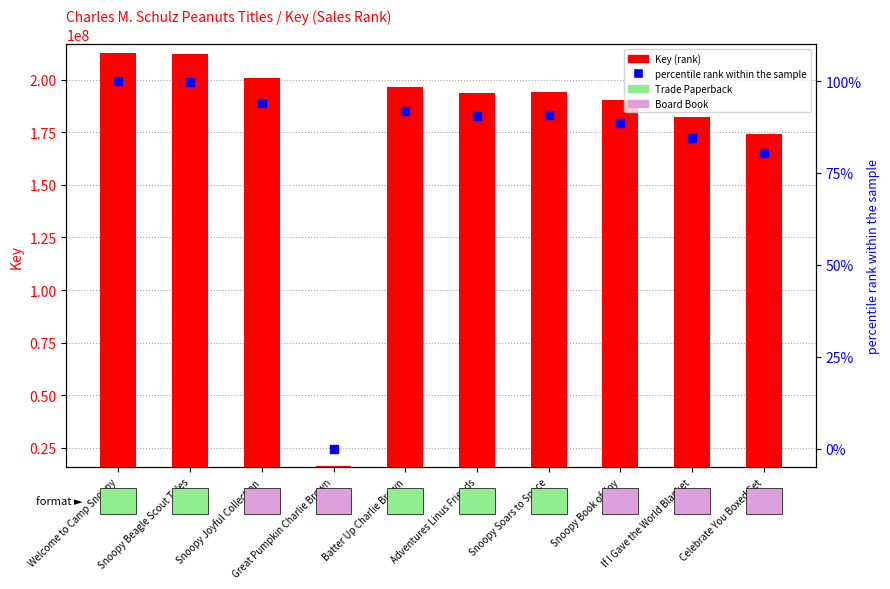

What are all the series names shown in the legend?

Key (rank), percentile rank within the sample